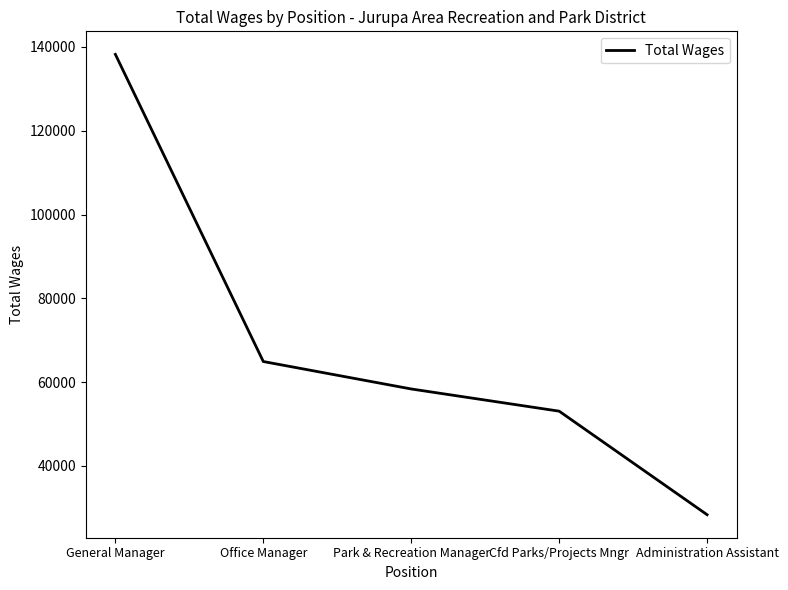

True or false: the data shows 78788 at Cfd Parks/Projects Mngr.

False